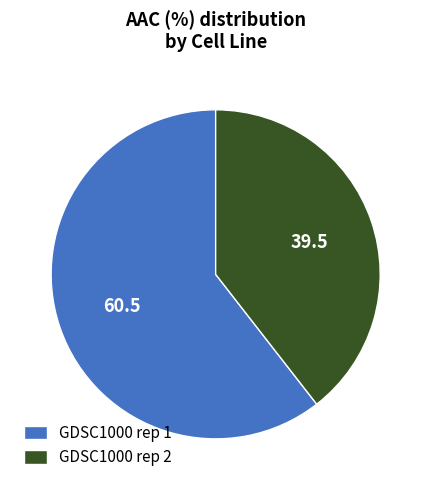

What is the ratio of the value at GDSC1000 rep 2 to the value at GDSC1000 rep 1?

0.7